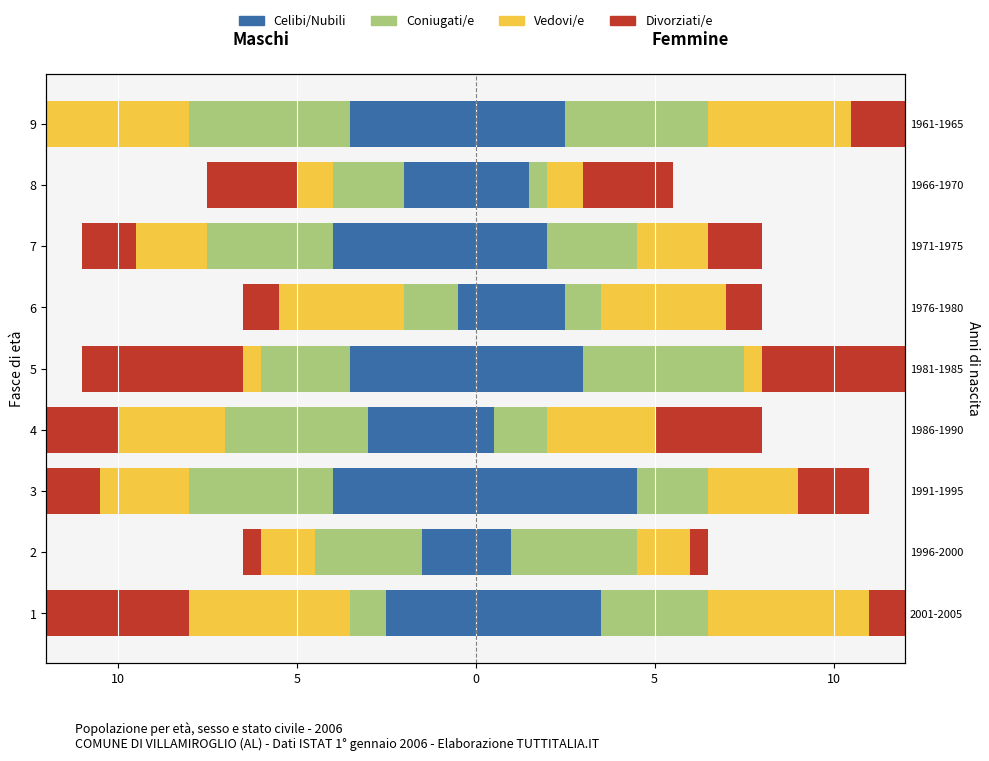

What are all the series names shown in the legend?

Celibi/Nubili, Coniugati/e, Vedovi/e, Divorziati/e